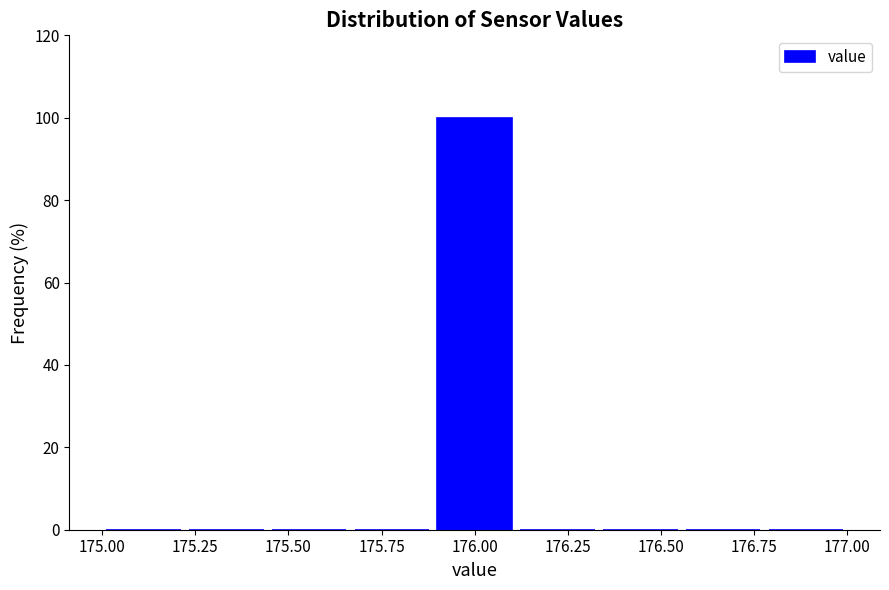

Which range on the x-axis has the tallest bar?

175.90 to 176.10